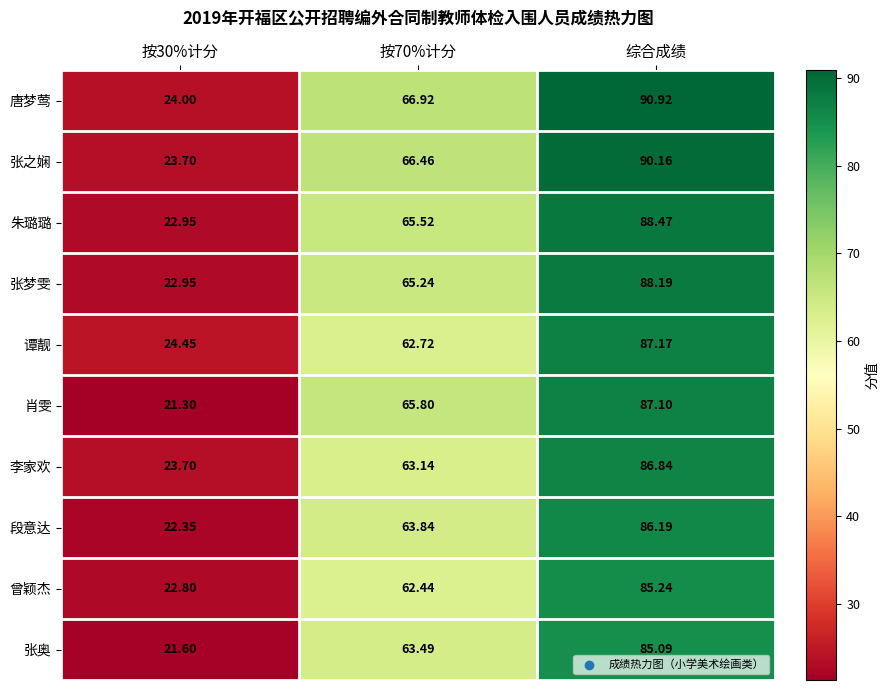

Rank the series by their maximum value, from highest to lowest.

唐梦莺, 张之娴, 朱璐璐, 张梦雯, 谭靓, 肖雯, 李家欢, 段意达, 曾颖杰, 张奥